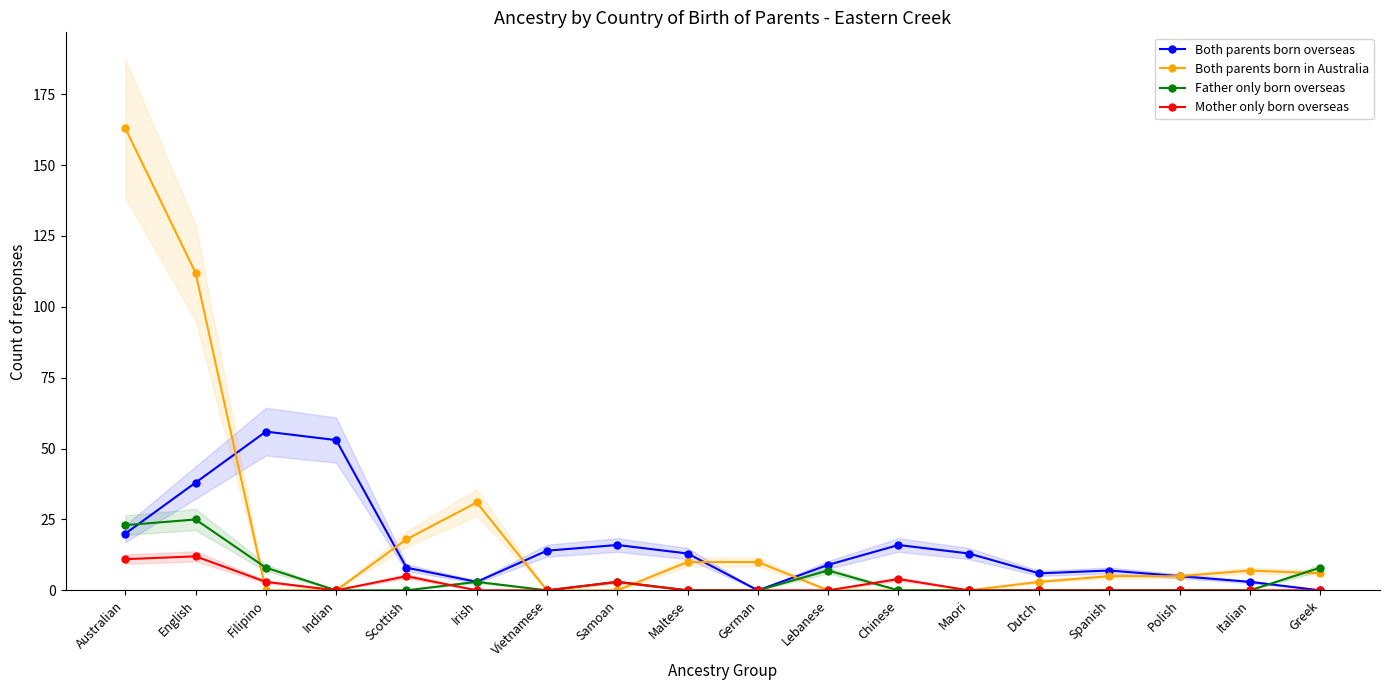

At which label does Both parents born in Australia reach its peak?

Australian